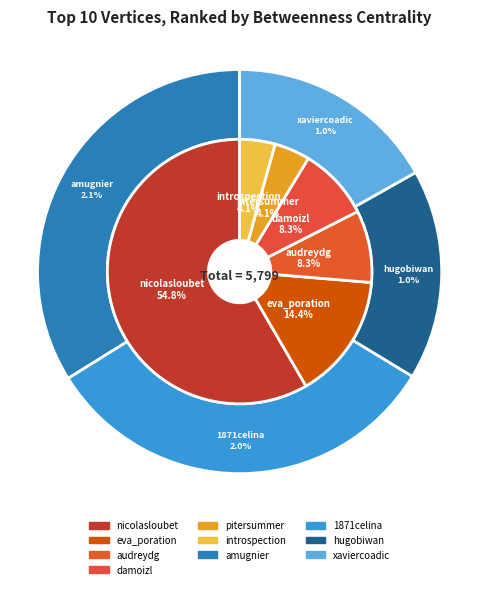

What portion of the pie excludes hugobiwan?

99.0%